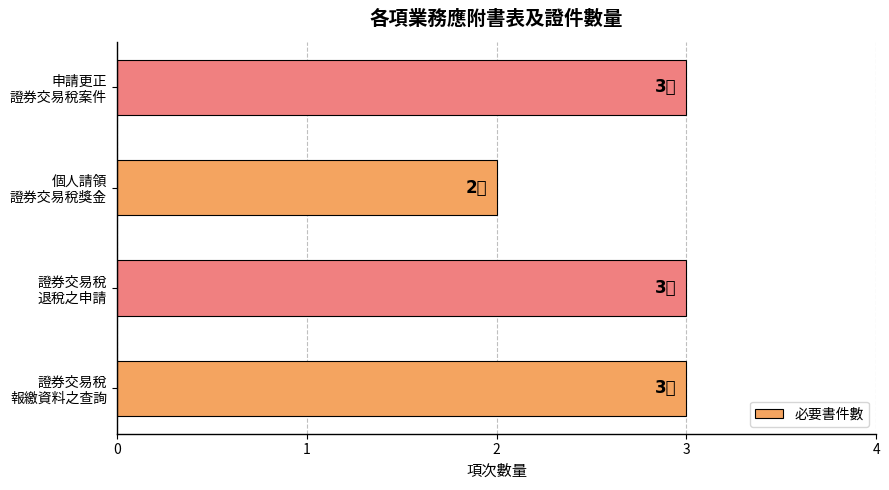

Reading bottom to top, what are all the values shown in this chart?

3	3	2	3